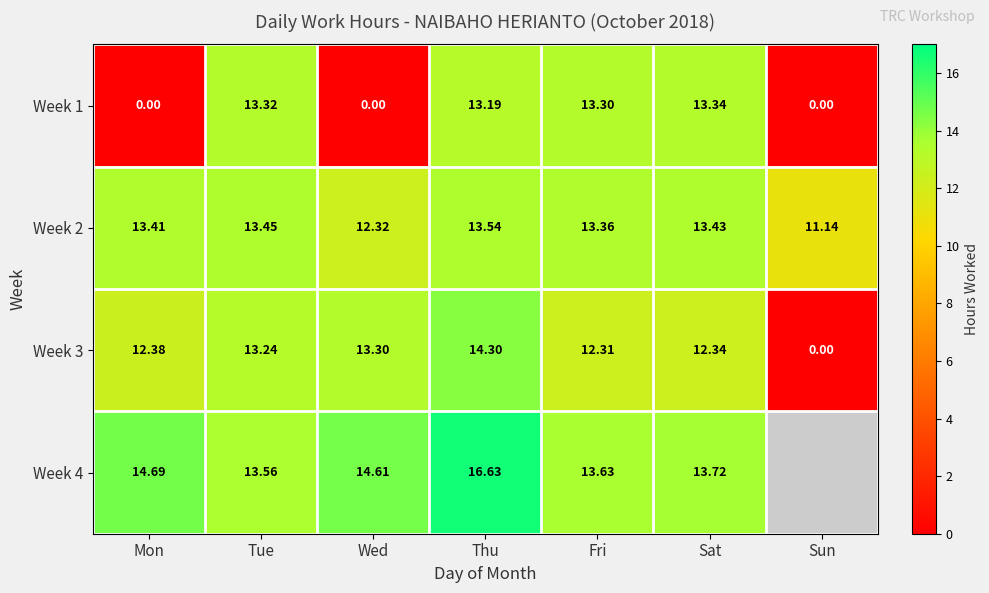

Where does the Week 2 series first go above 13?

Mon